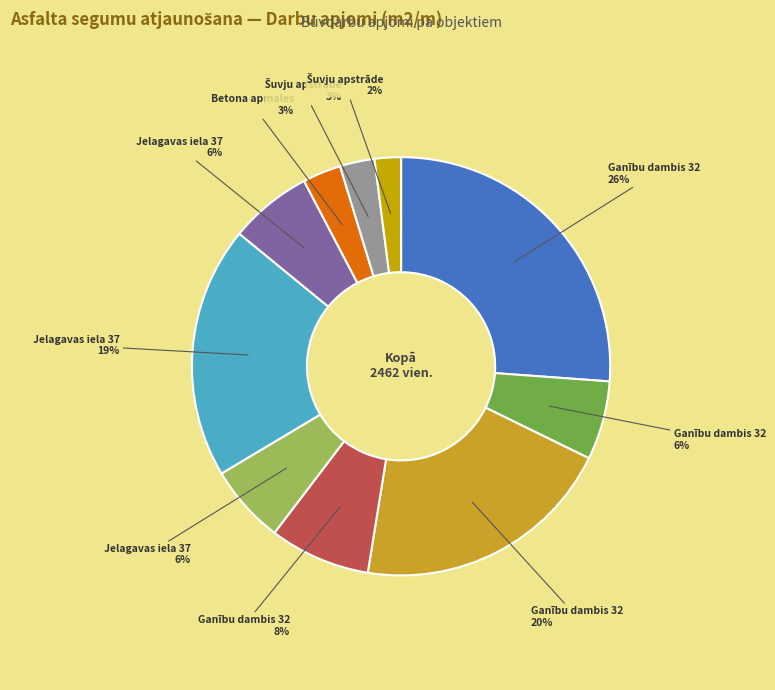

To the nearest percent, what is the difference between the largest and smallest slice percentages?

24%